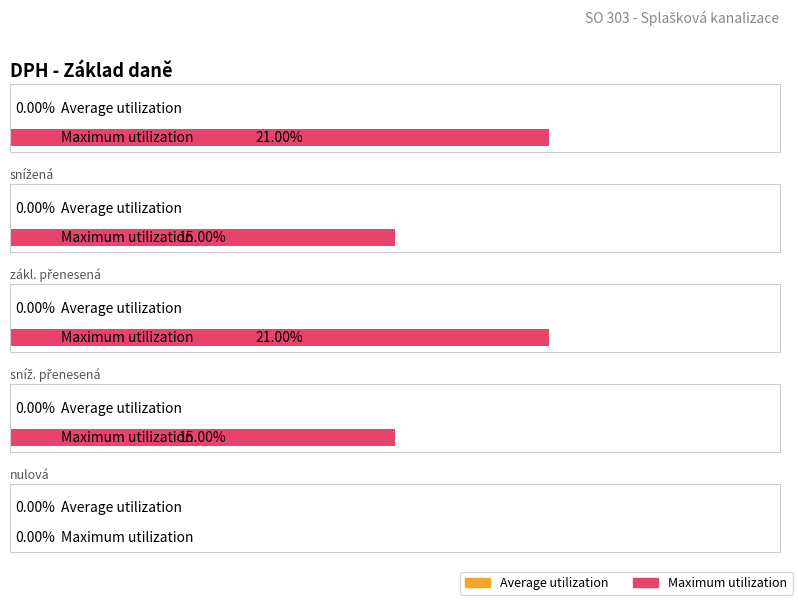

Which series has the largest total across all categories?

Maximum utilization